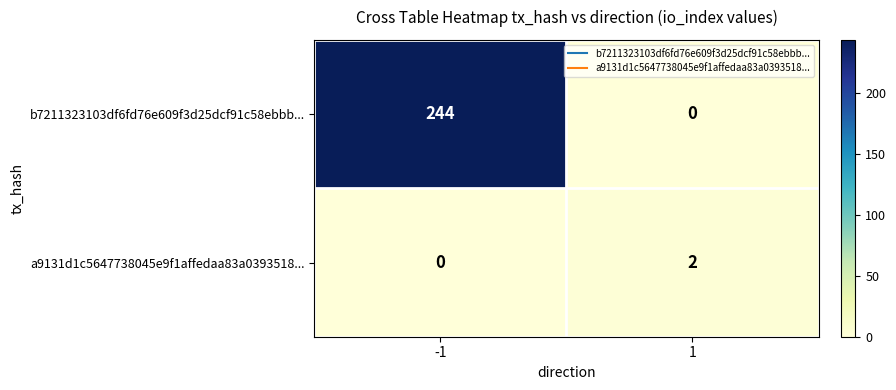

The b7211323103df6fd76e609f3d25dcf91c58ebbb... series shows 244 at -1. True or false?

True